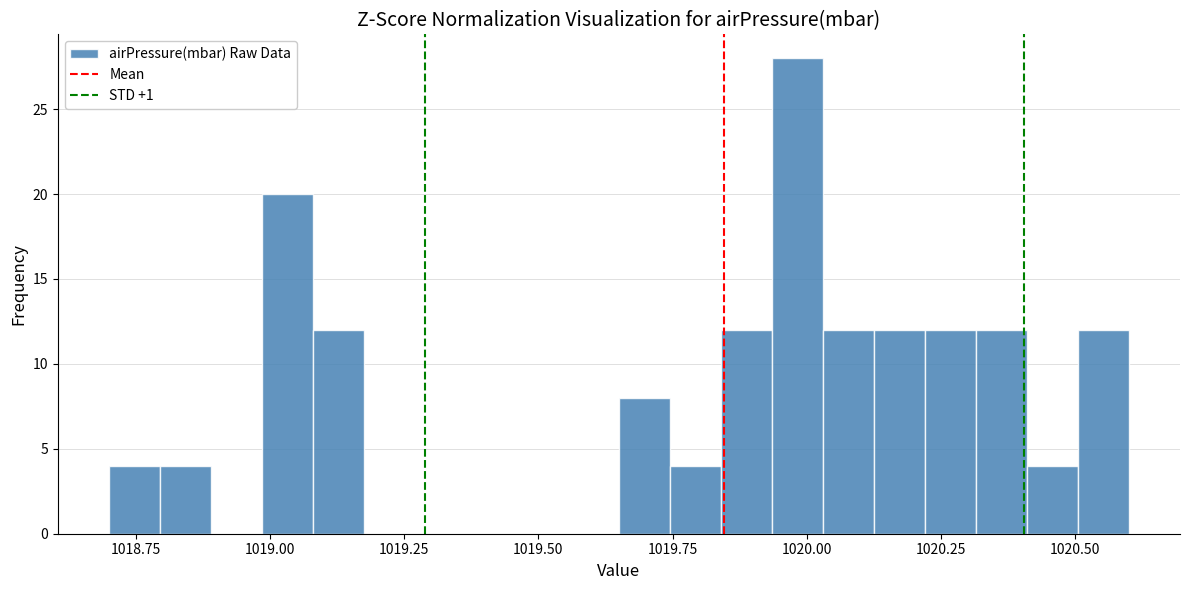

Around what value on the x-axis is the tallest bar? Give the approximate position of its centre, as read against the axis.

1020.00